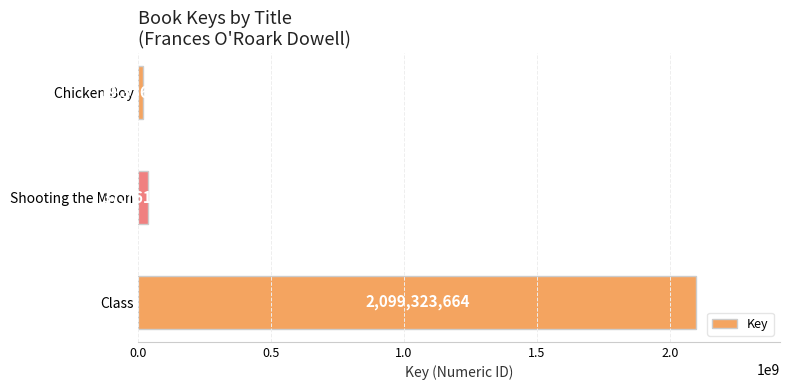

What is the ratio of the value at Chicken Boy to the value at Shooting the Moon?

0.5